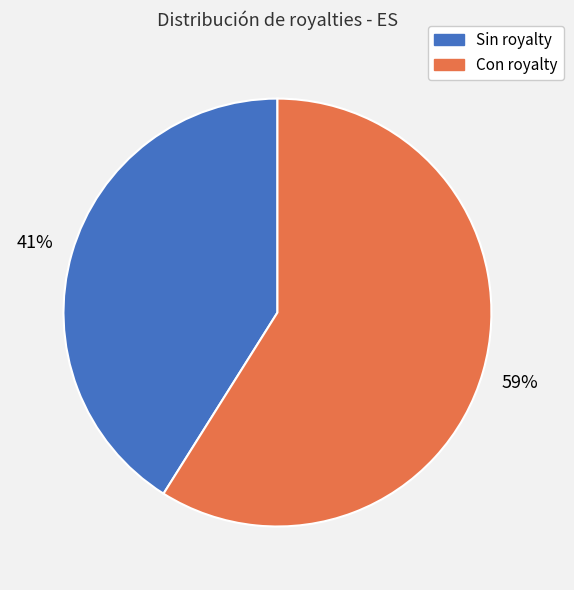

Is there any slice that represents more than half of the pie?

Yes